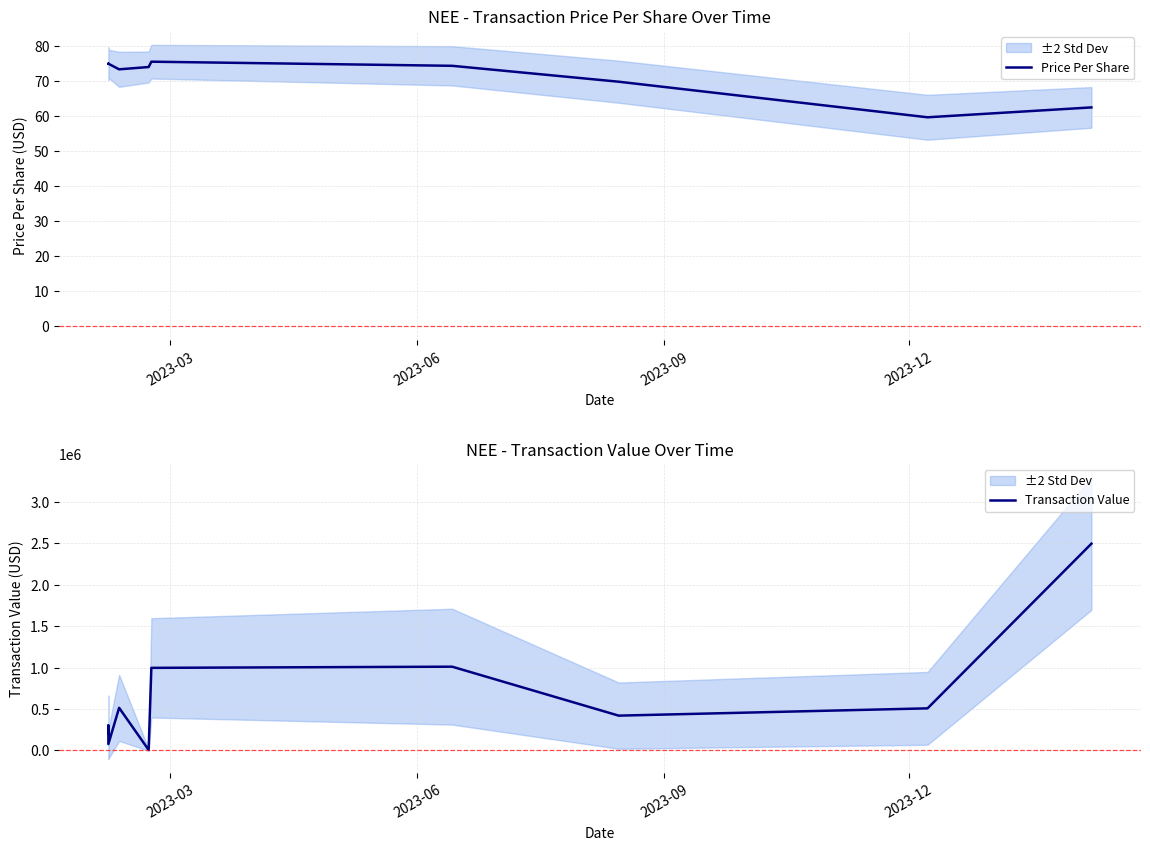

Is this an area chart (filled region under the line)?

No